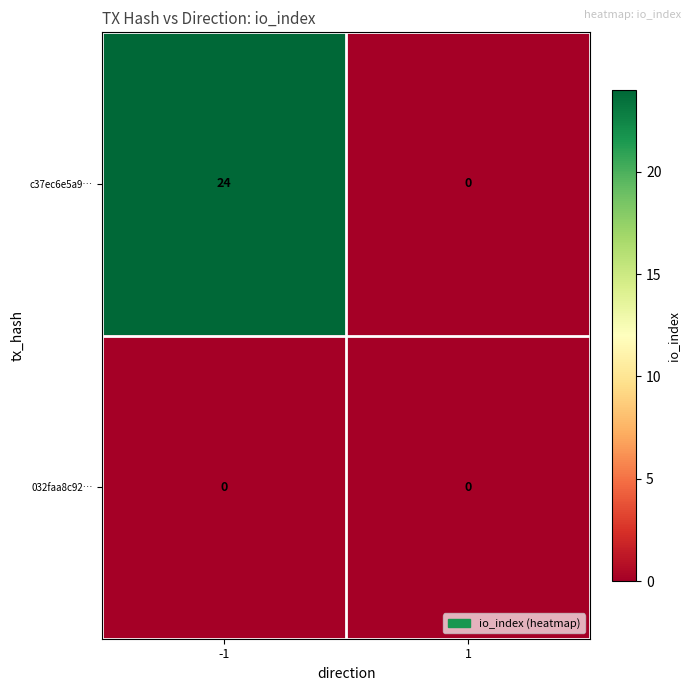

At which category is the sum across all series the highest?

-1